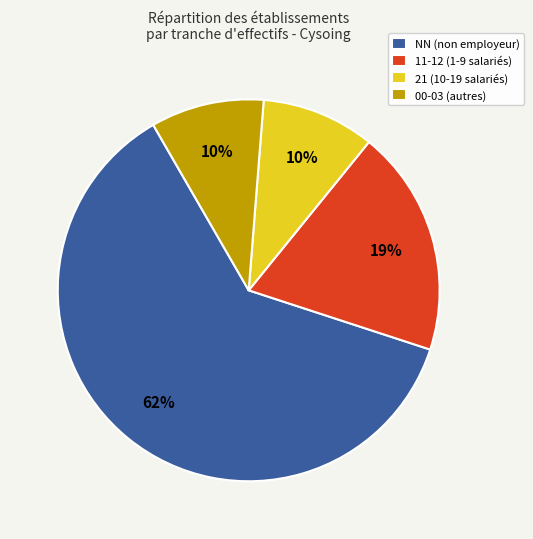

The 00-03 (autres) slice represents 15% of the pie. True or false?

False